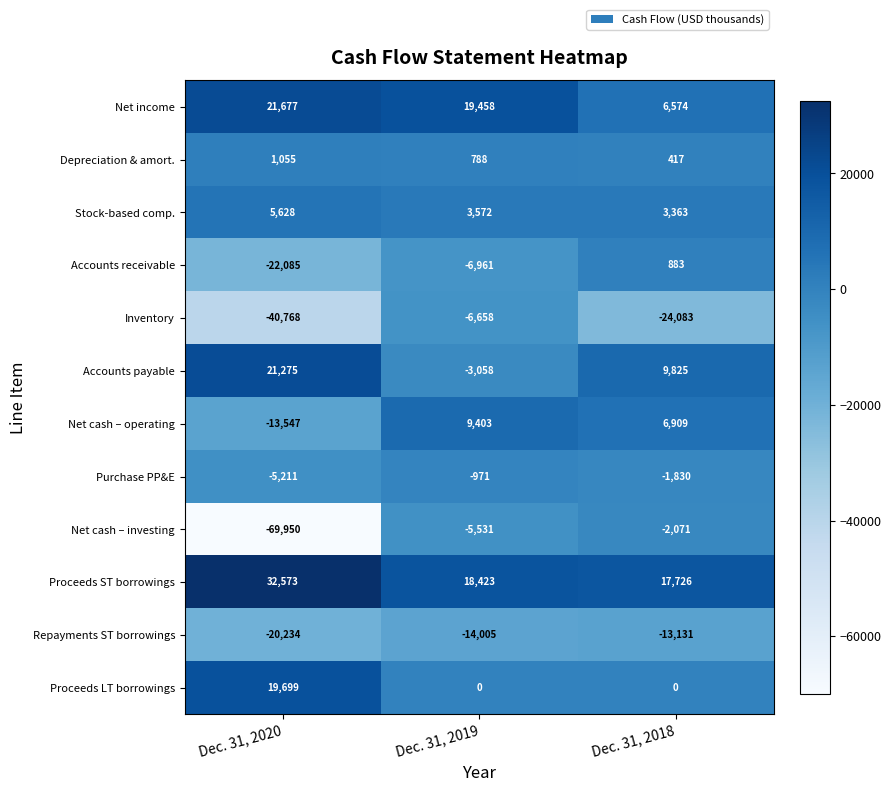

List the series in order of their peak value, lowest first.

Repayments ST borrowings, Inventory, Net cash – investing, Purchase PP&E, Accounts receivable, Depreciation & amort., Stock-based comp., Net cash – operating, Proceeds LT borrowings, Accounts payable, Net income, Proceeds ST borrowings